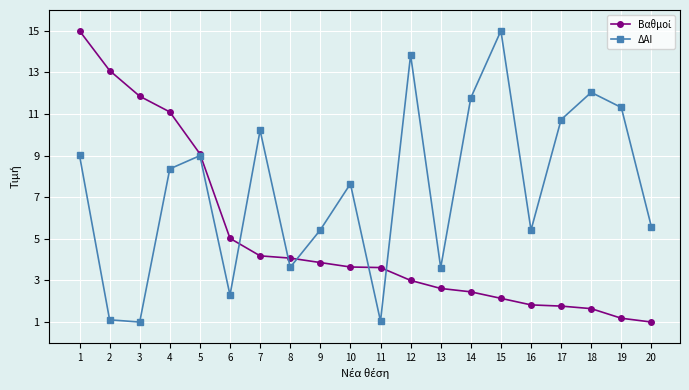

What is the smallest value displayed?

1.0